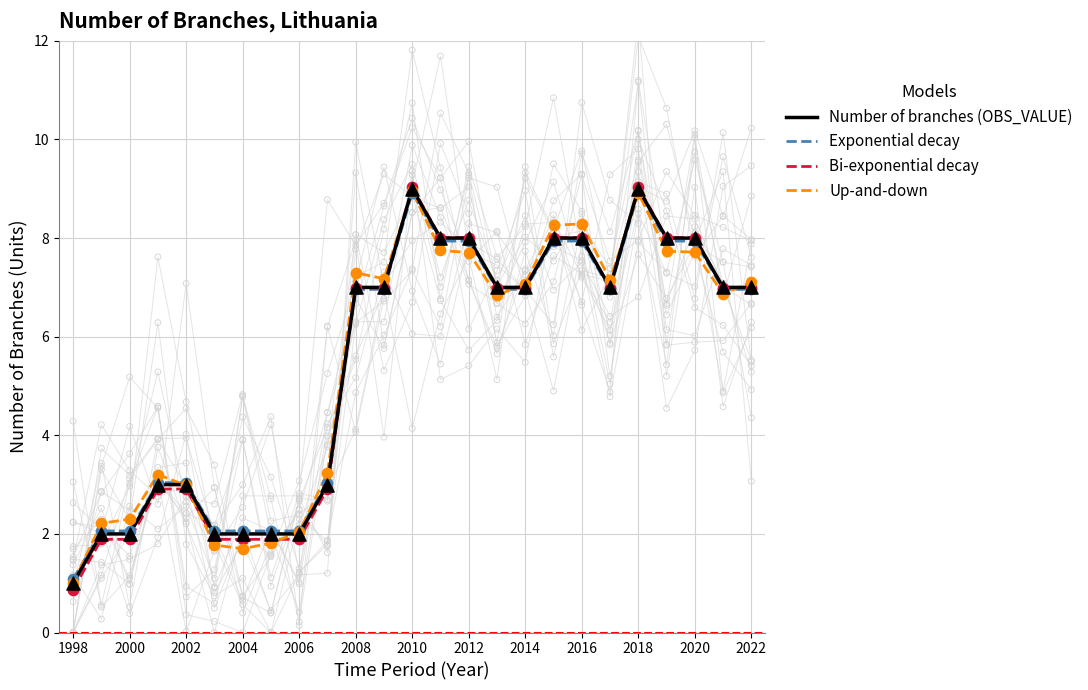

Which series contains the lowest Y value?

Bi-exponential decay